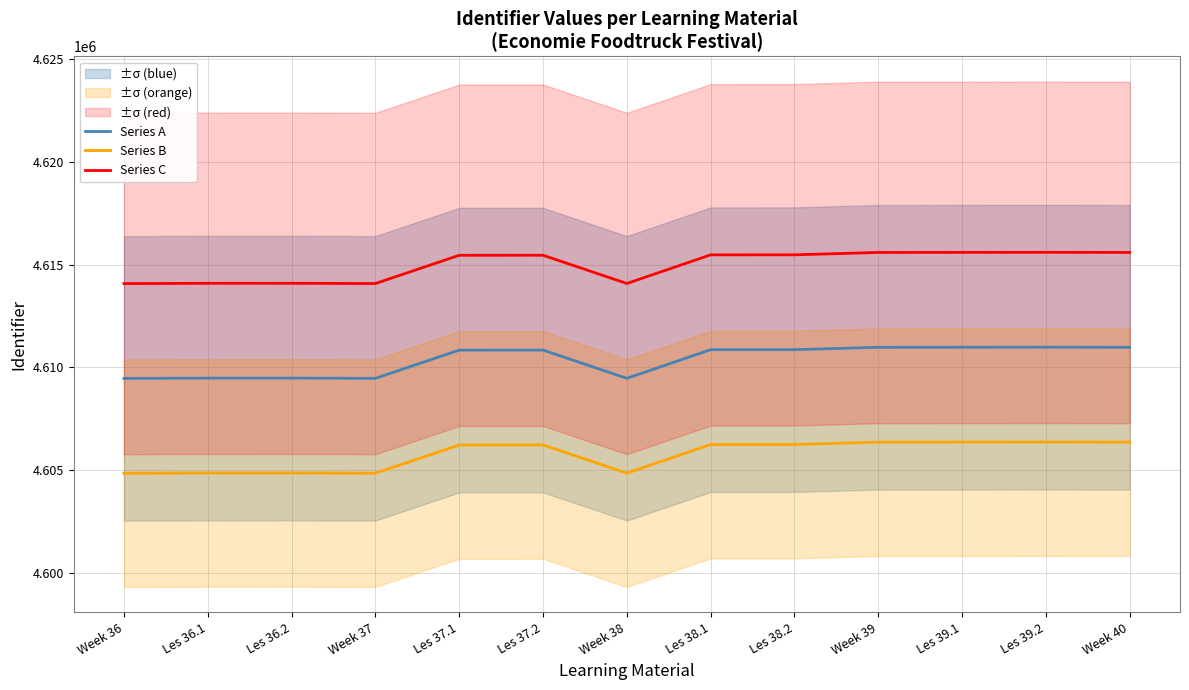

Reading right to left, extract all data points from this chart.

Series A: 4610977.0	4610982.0	4610979.0	4610976.0	4610862.0	4610860.0	4609469.0	4610841.0	4610839.0	4609467.0	4609479.0	4609478.0	4609465.0
Series B: 4606366.0	4606371.0	4606368.0	4606365.0	4606251.1	4606249.1	4604859.5	4606230.2	4606228.2	4604857.5	4604869.5	4604868.5	4604855.5
Series C: 4615588.0	4615593.0	4615590.0	4615587.0	4615472.9	4615470.9	4614078.5	4615451.8	4615449.8	4614076.5	4614088.5	4614087.5	4614074.5